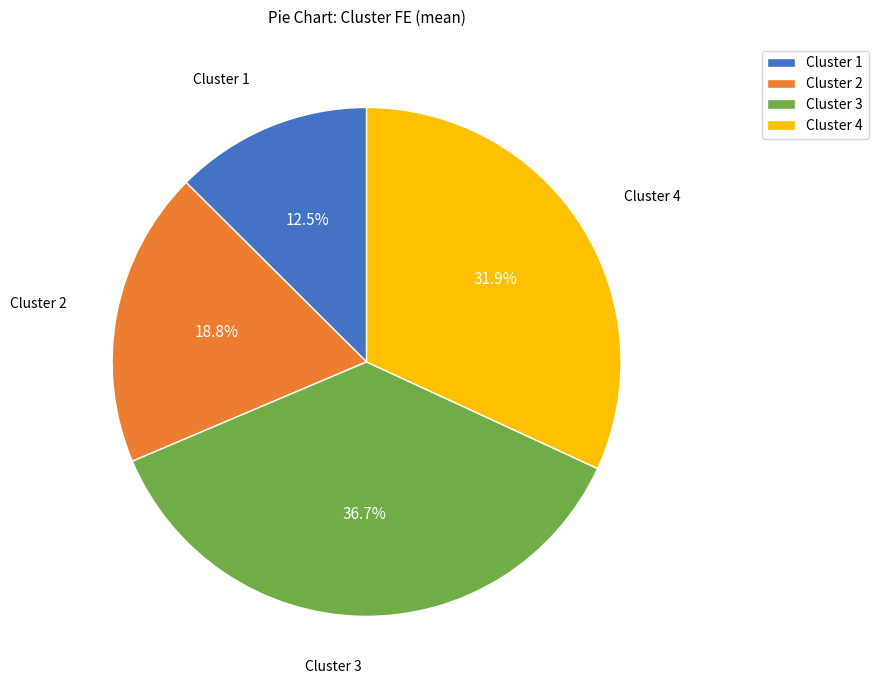

Approximately how many times larger is the value at Cluster 4 compared to Cluster 2?

1.7